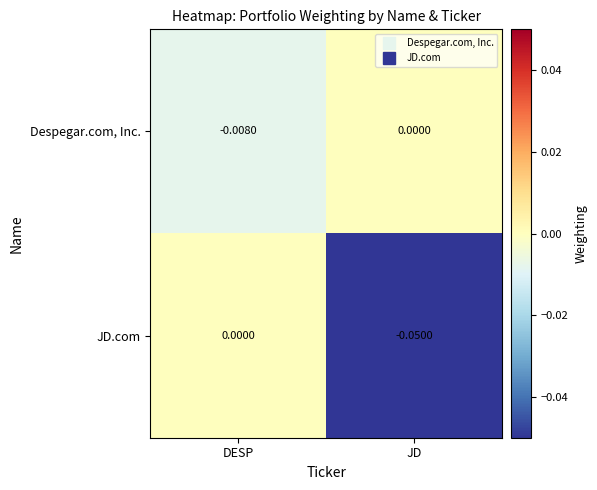

Rank the series by their average value, from highest to lowest.

Despegar.com, Inc., JD.com